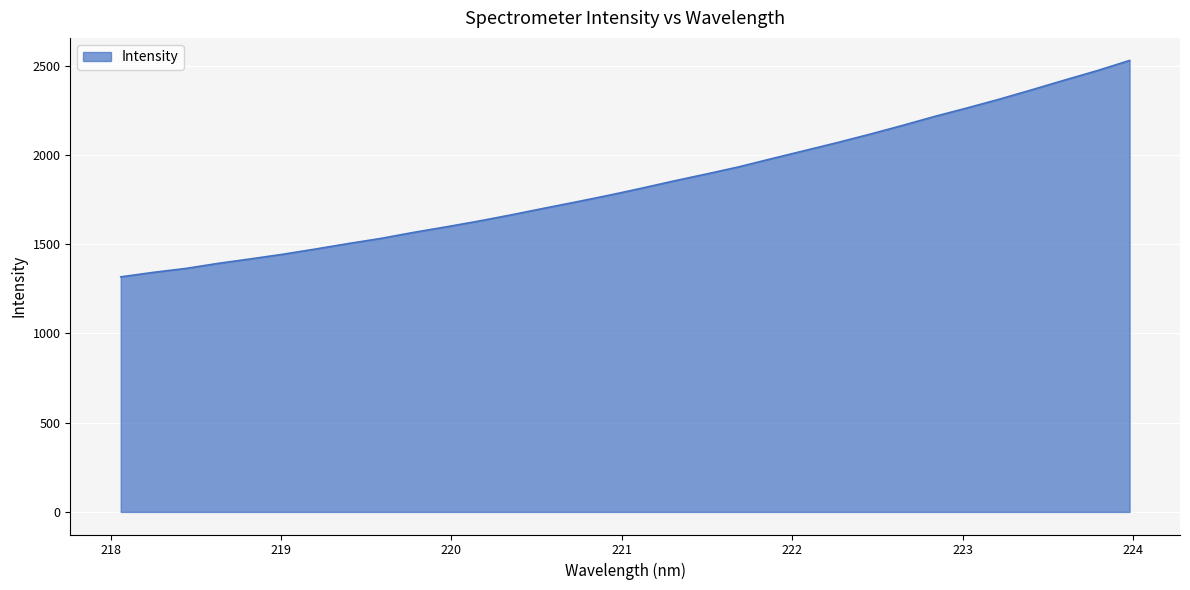

What is the smallest value displayed?

1317.3